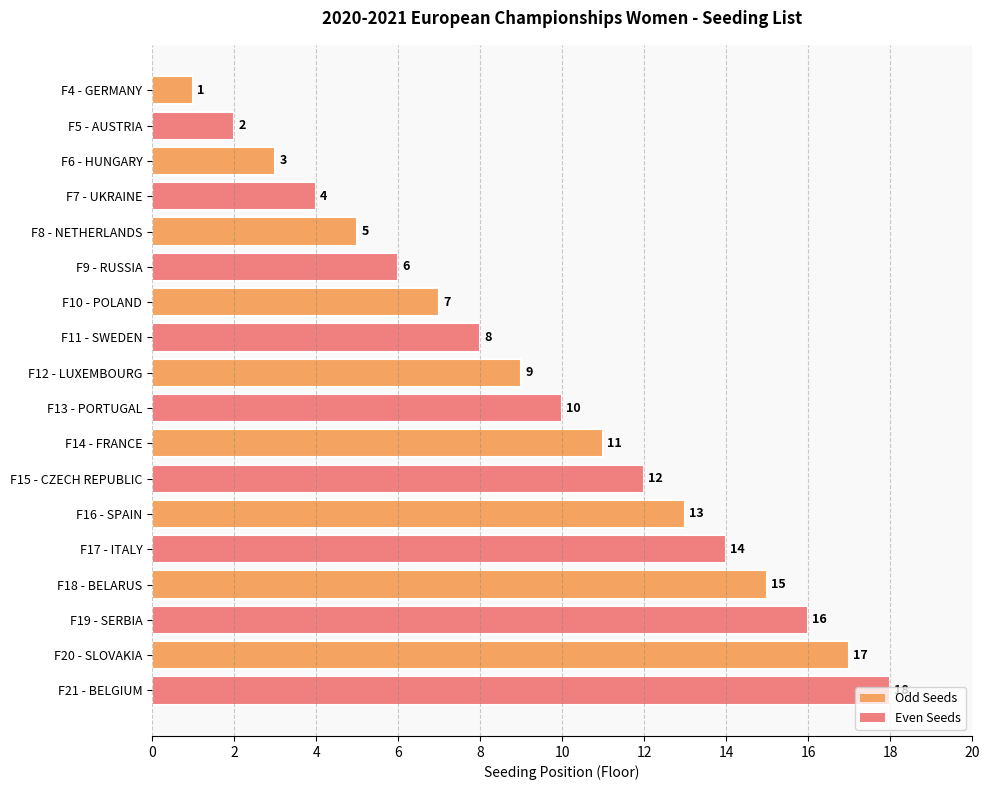

What is the label of the 15th bar from the bottom?

F7 - UKRAINE